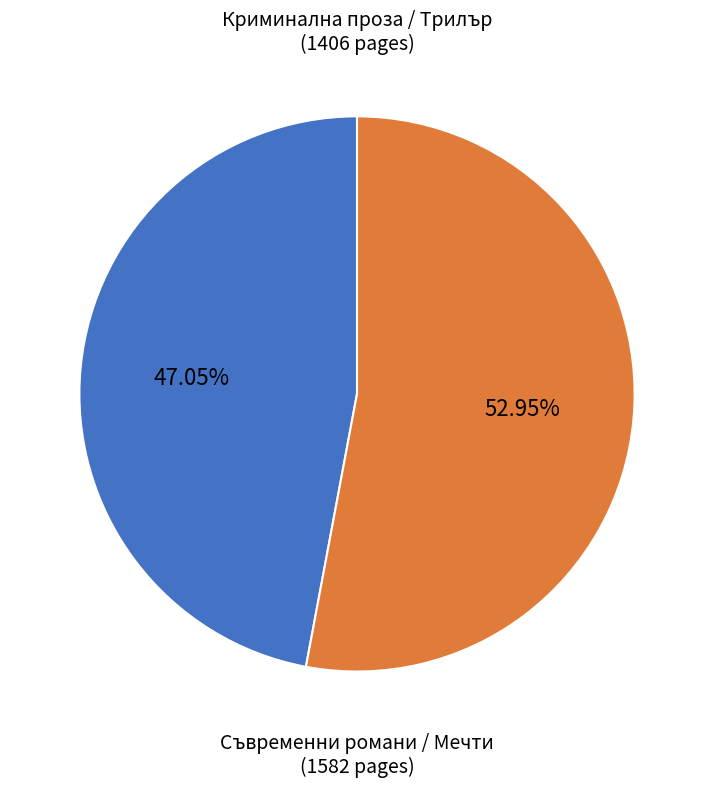

Is there a majority slice in this chart?

Yes